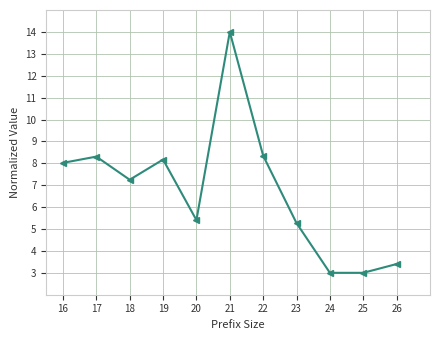

Reading left to right, what are all the values shown in this chart?

8.0	8.3	7.2	8.2	5.4	14.0	8.3	5.3	3.0	3.0	3.4